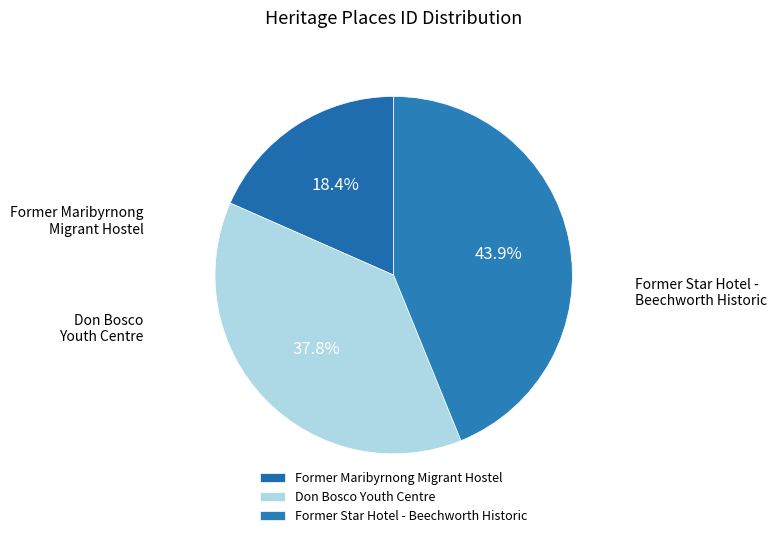

To the nearest percent, what percentage of the pie is Former Star Hotel - Beechworth Historic?

44%